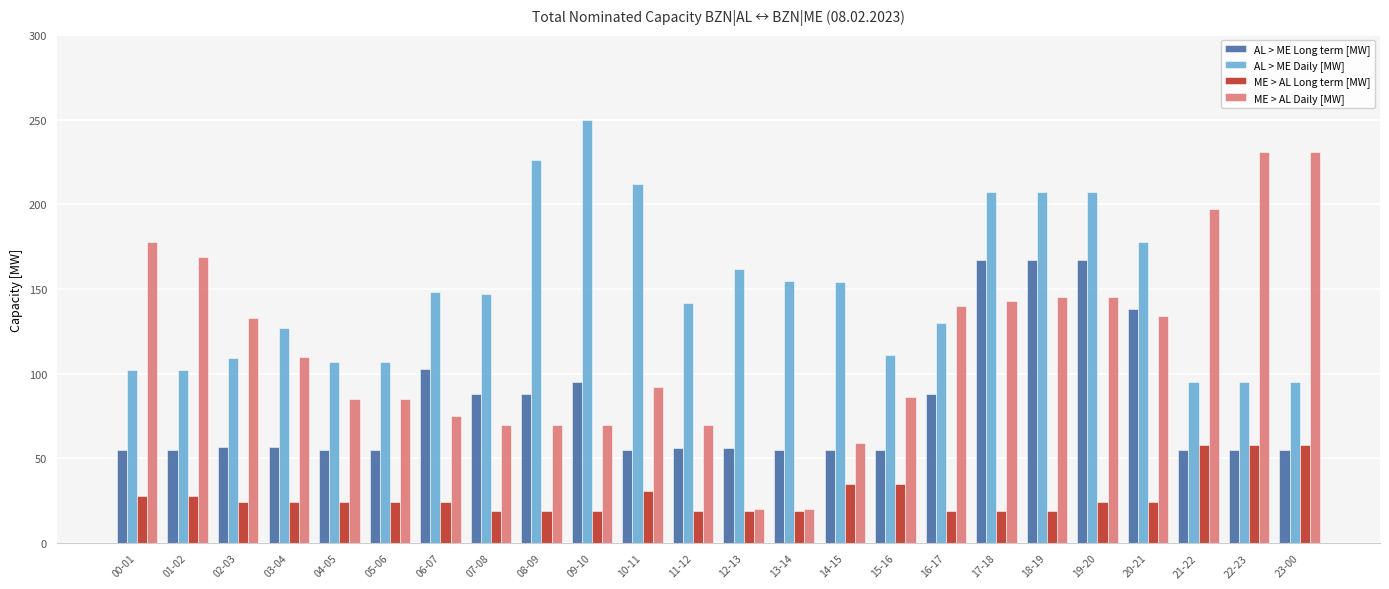

What is the sum of all ME > AL Long term [MW] values?

670